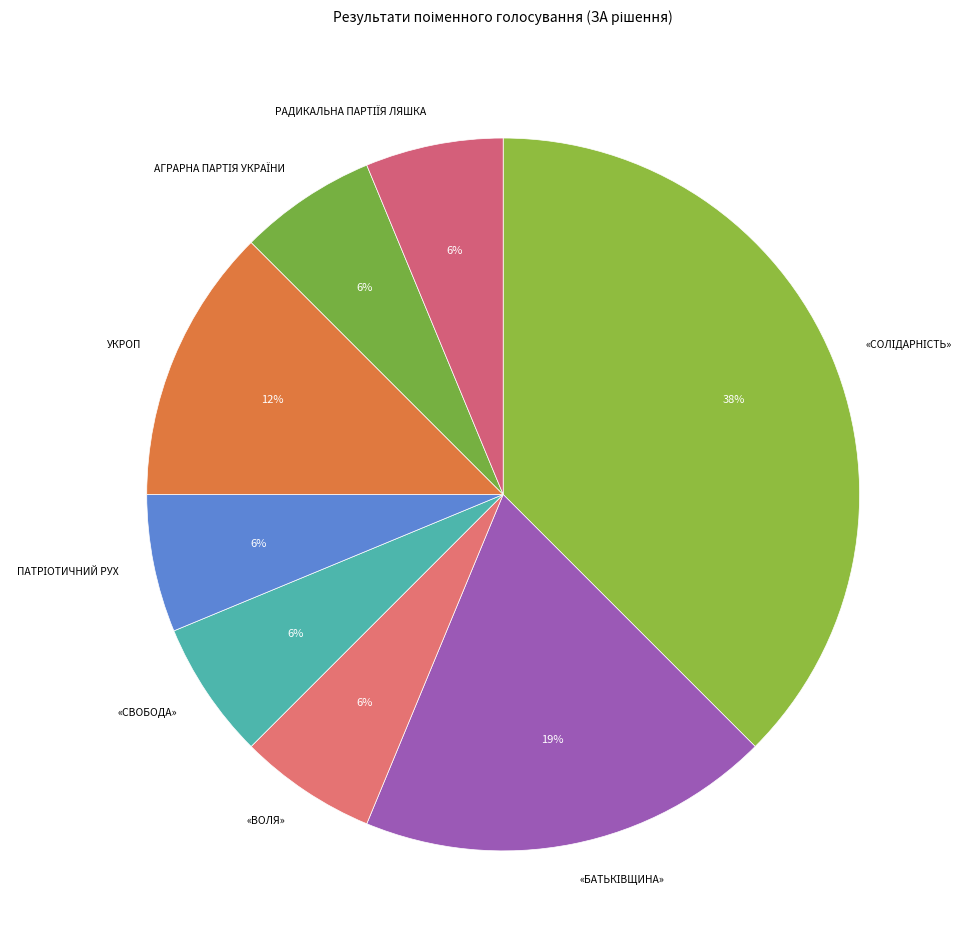

Rank the categories by value from highest to lowest.

«СОЛІДАРНІСТЬ», «БАТЬКІВЩИНА», УКРОП, «ВОЛЯ», «СВОБОДА», ПАТРІОТИЧНИЙ РУХ, АГРАРНА ПАРТІЯ УКРАЇНИ, РАДИКАЛЬНА ПАРТІЇЯ ЛЯШКА